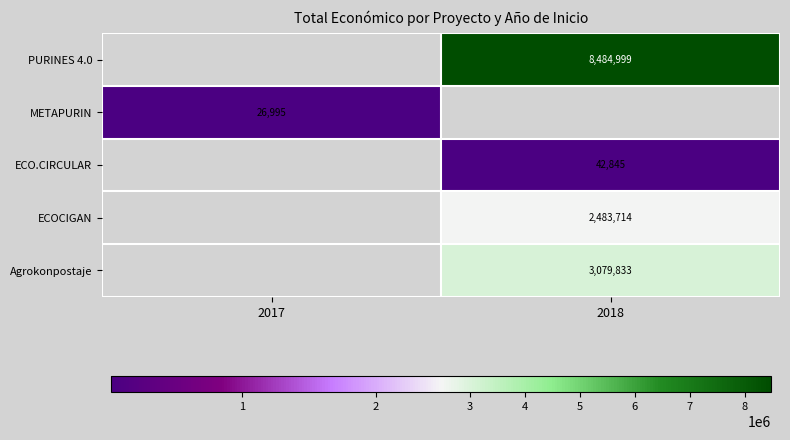

Between 2017 and 2018, which is larger?

2018